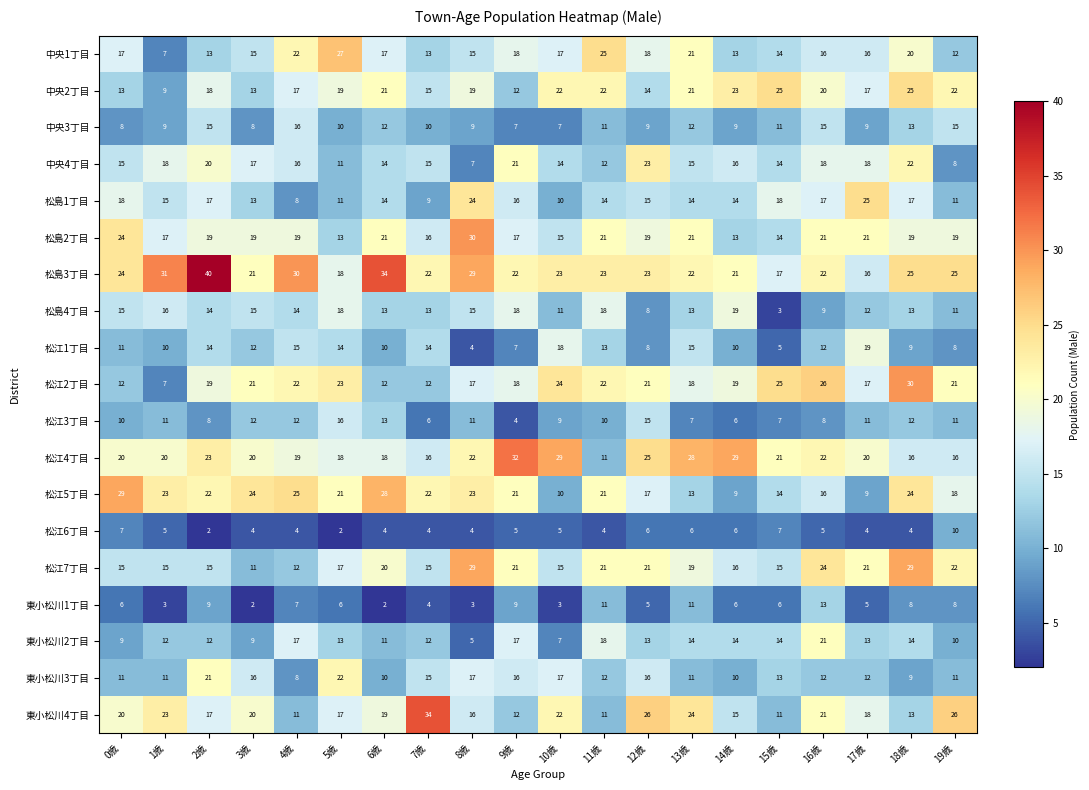

Which series has the widest spread of values?

松島3丁目